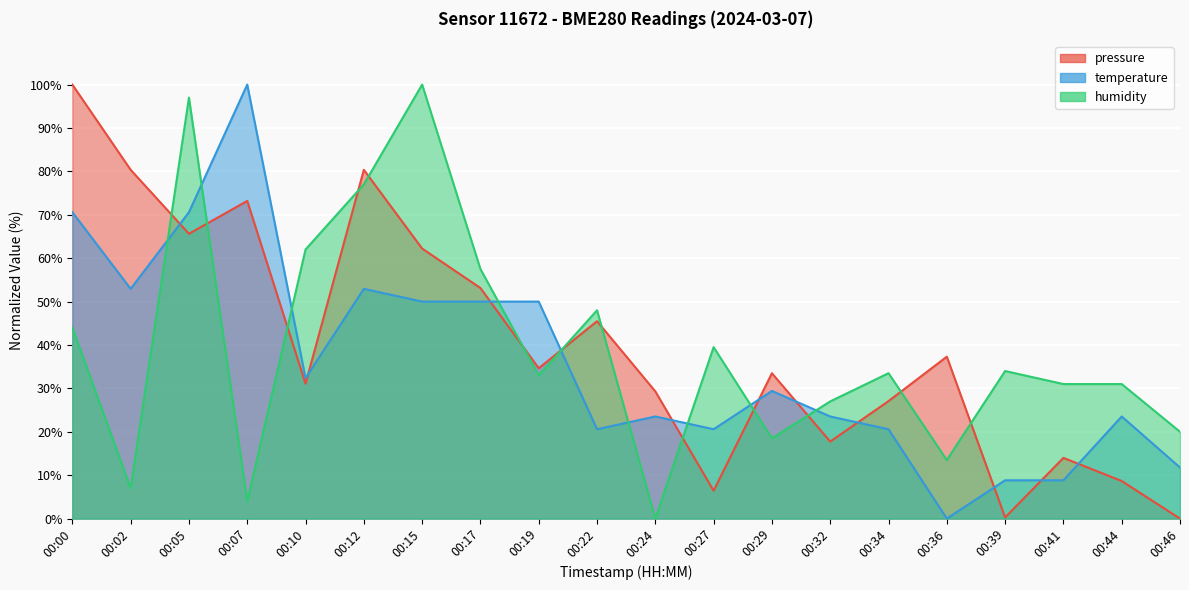

Reading left to right, list all the values displayed in this chart.

pressure: 100.0	80.4	65.6	73.2	31.1	80.4	62.2	53.1	34.6	45.5	29.3	6.4	33.5	17.7	27.1	37.3	0.3	14.0	8.7	0.0
temperature: 70.6	52.9	70.6	100.0	32.4	52.9	50.0	50.0	50.0	20.6	23.5	20.6	29.4	23.5	20.6	0.0	8.8	8.8	23.5	11.8
humidity: 44.0	7.0	97.0	4.0	62.0	77.0	100.0	57.5	33.0	48.0	0.0	39.5	18.5	27.0	33.5	13.5	34.0	31.0	31.0	20.0